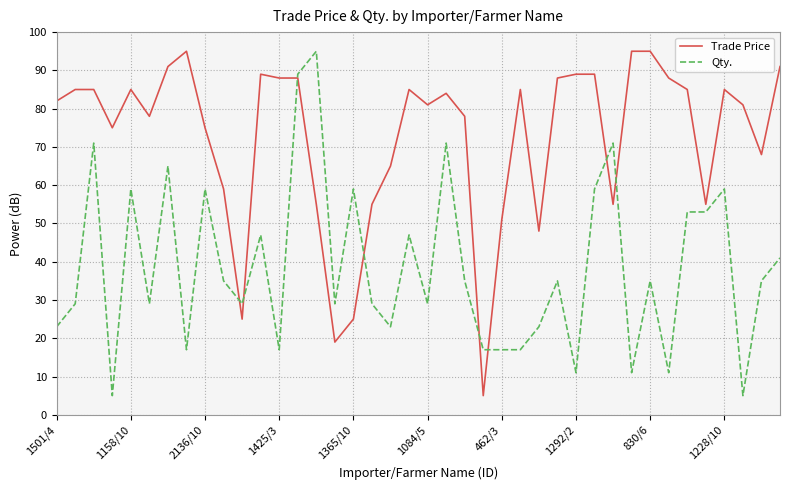

Rank the series by their average value, from highest to lowest.

Trade Price, Qty.